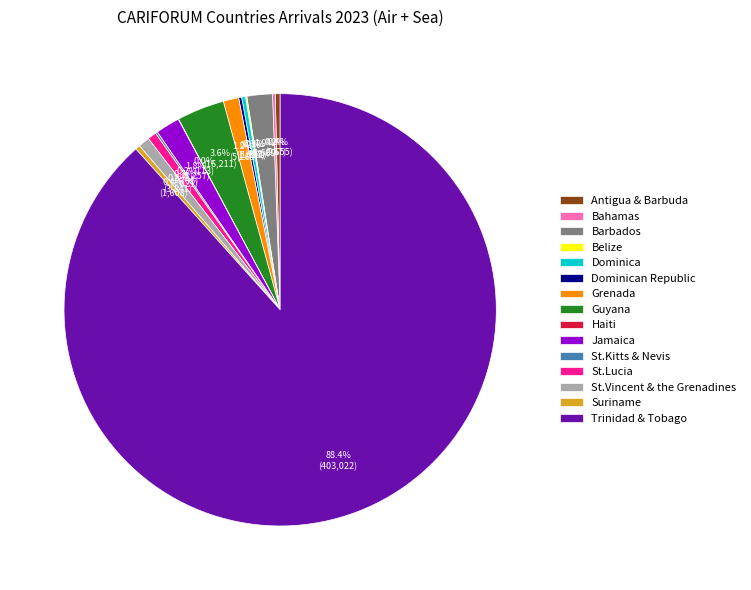

Which slice is the largest?

Trinidad & Tobago